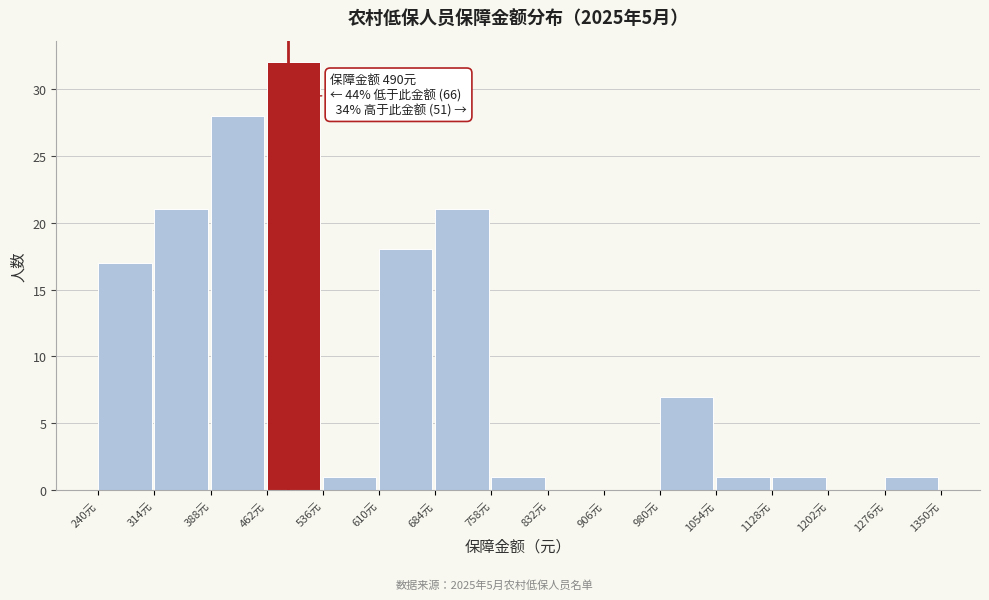

Which range on the x-axis has the tallest bar?

462 to 536